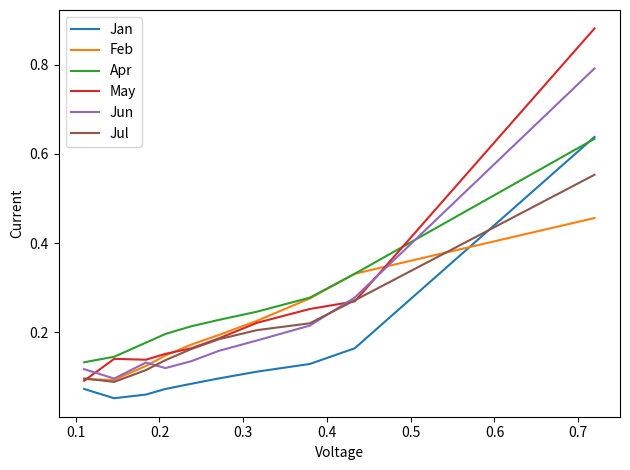

True or false: May and Jan cross at least once.

False